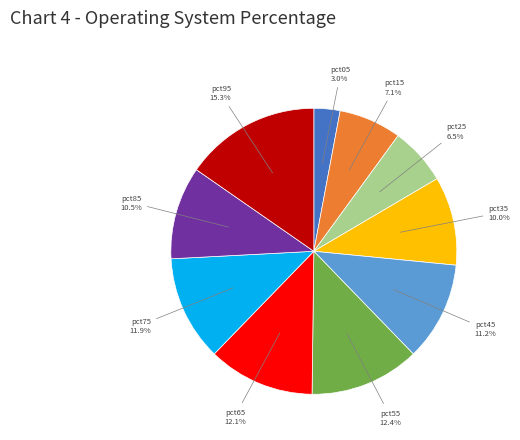

Is there any slice that represents more than half of the pie?

No